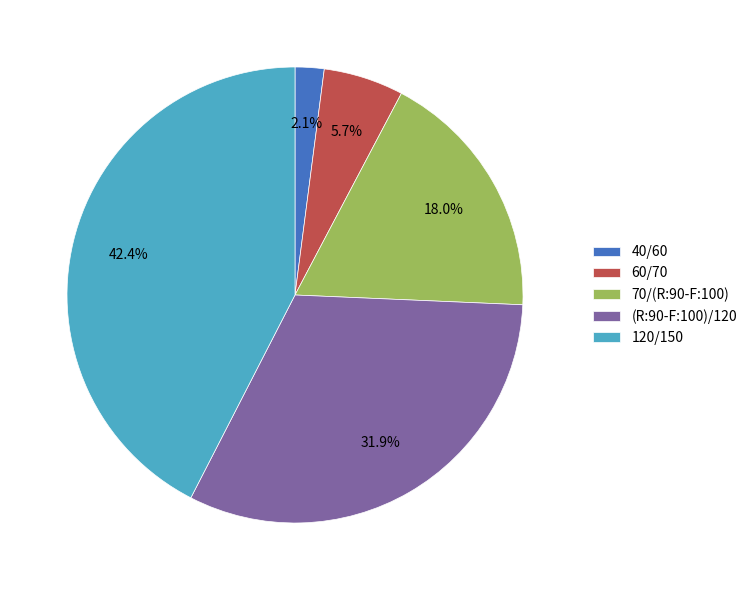

How many slices are in this pie chart?

5